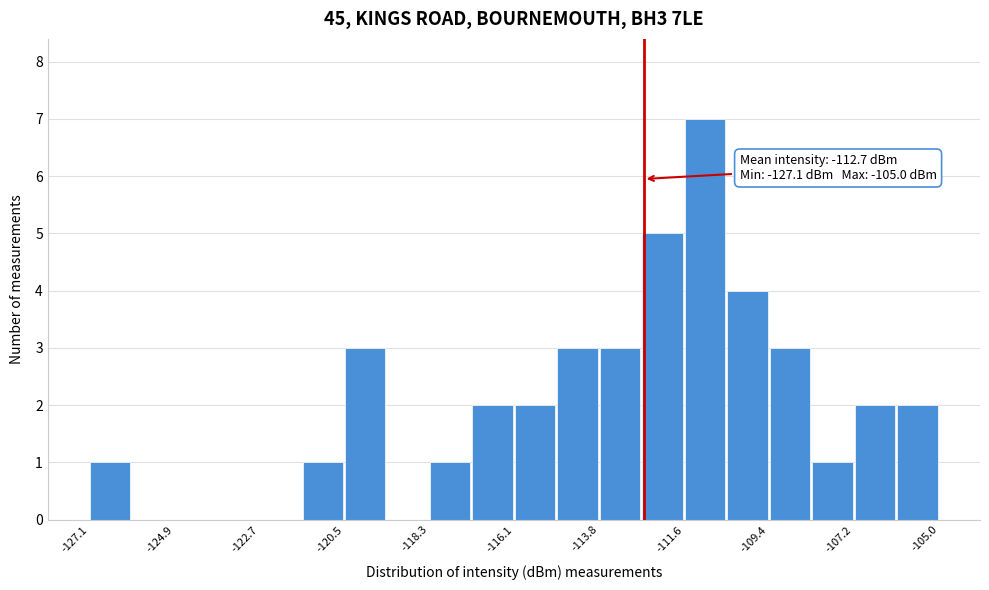

Read against the x-axis, roughly where is the centre of the tallest bar?

-111.0